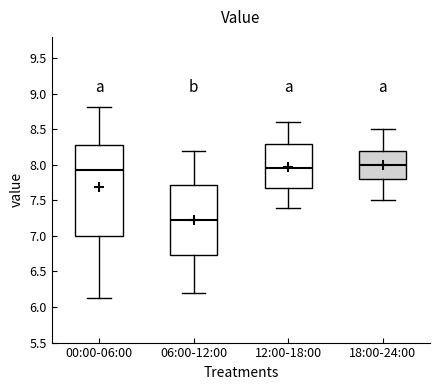

Reading left to right, read every box against the y-axis: the position of its median line, the range the box covers, and the ends of its whiskers. The values are not printed on the chart, so give them approximately, as read against the axis.

00:00-06:00: median 7.95, box 7.00 to 8.30, whiskers 6.15 to 8.80
06:00-12:00: median 7.25, box 6.75 to 7.70, whiskers 6.20 to 8.20
12:00-18:00: median 7.95, box 7.70 to 8.30, whiskers 7.40 to 8.60
18:00-24:00: median 8.00, box 7.80 to 8.20, whiskers 7.50 to 8.50